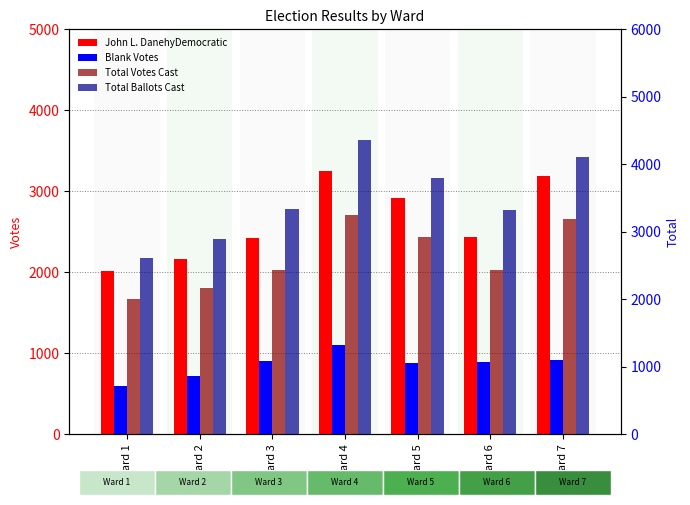

What is the sum of all John L. DanehyDemocratic values?

18400